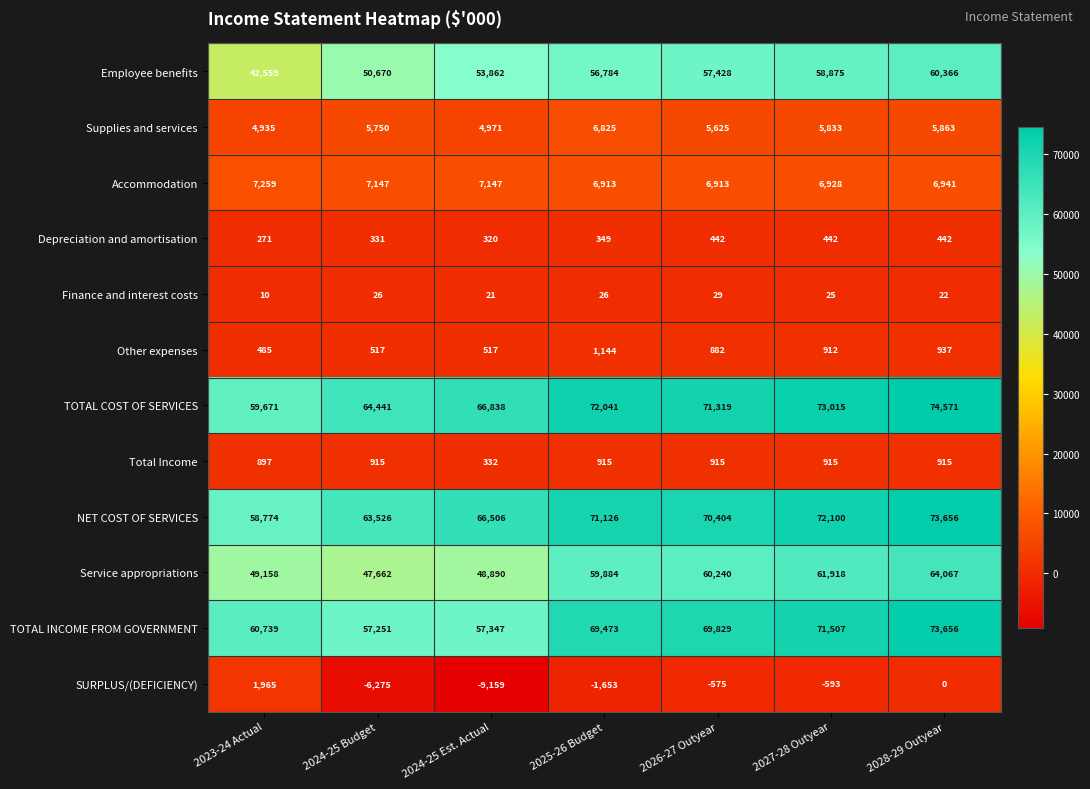

Between 2025-26 Budget and 2026-27 Outyear, which series saw the biggest shift?

Supplies and services